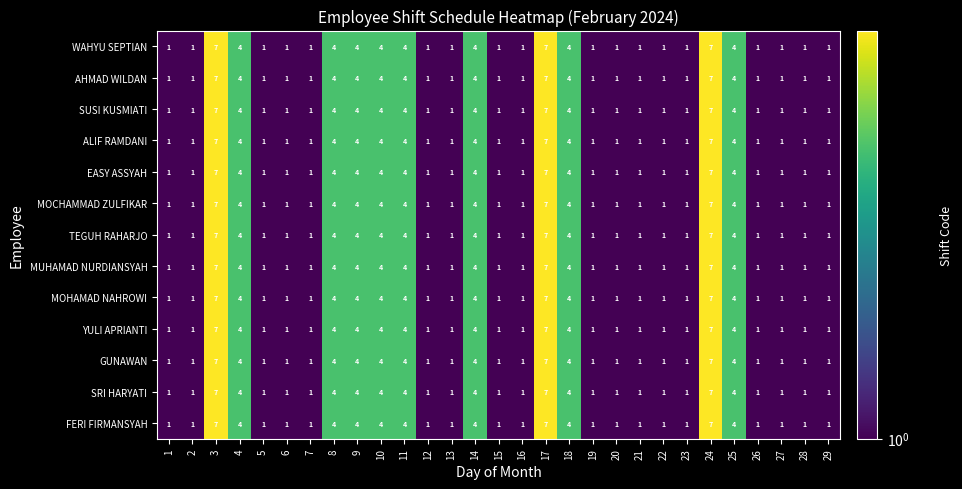

What is the highest value of the MOCHAMMAD ZULFIKAR series?

7